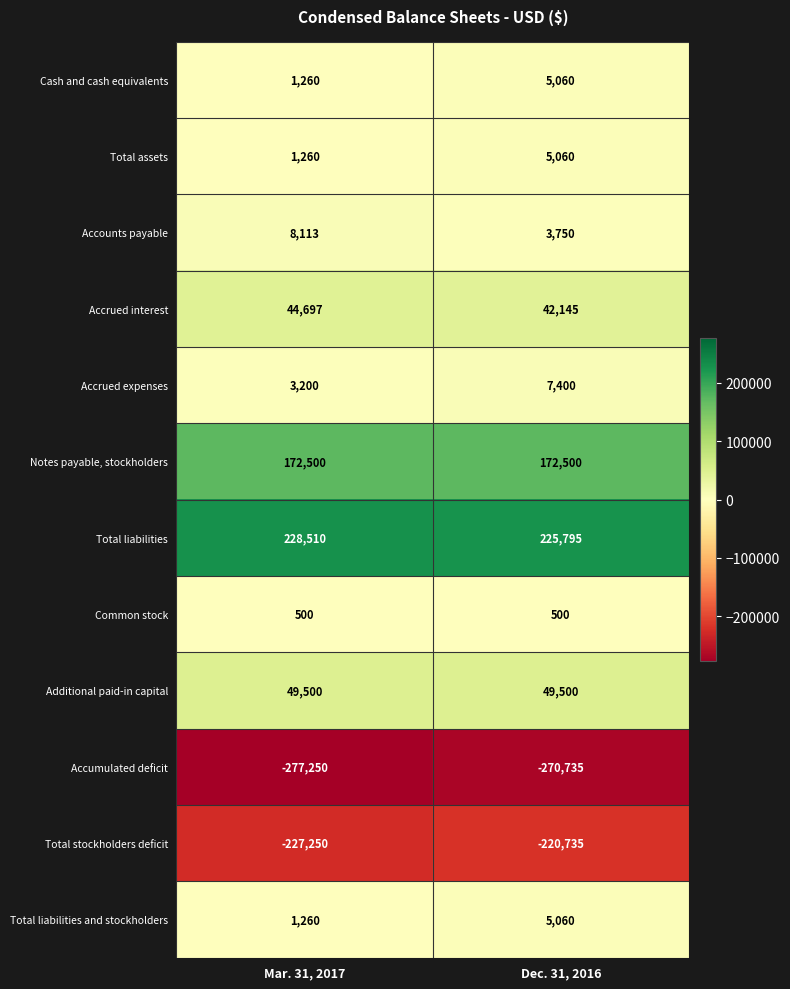

Which label corresponds to the smallest value in the chart?

Mar. 31, 2017